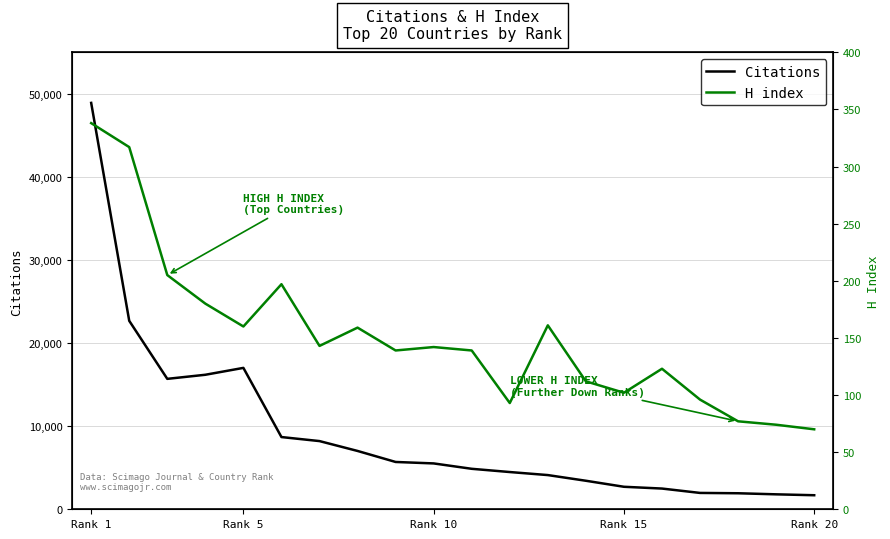

Which category has the highest value in the Citations series?

Rank 1